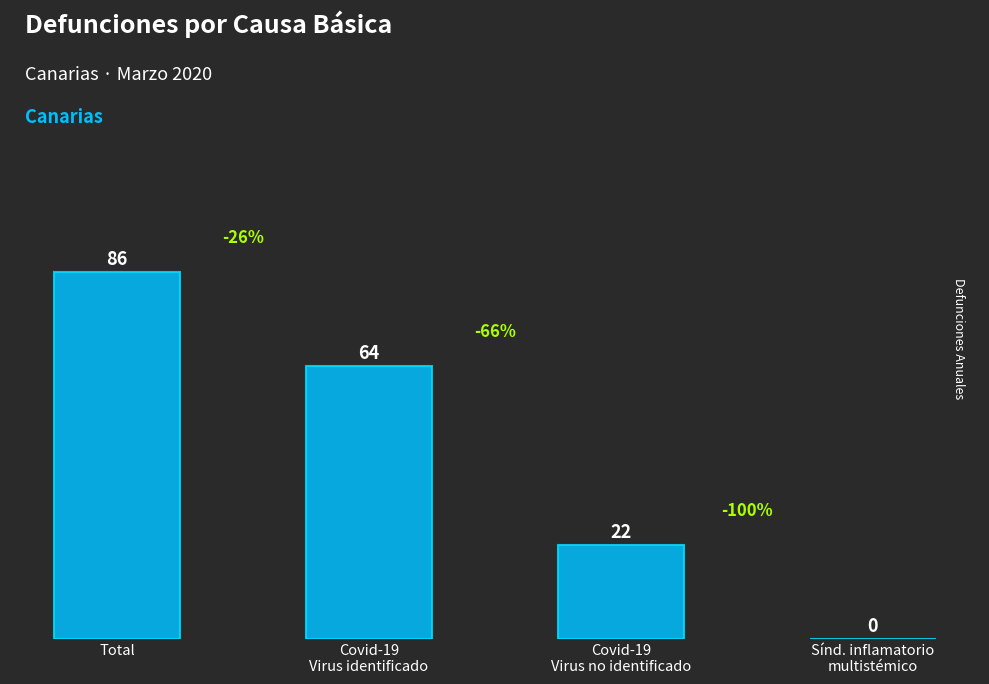

What is the greatest value displayed?

86